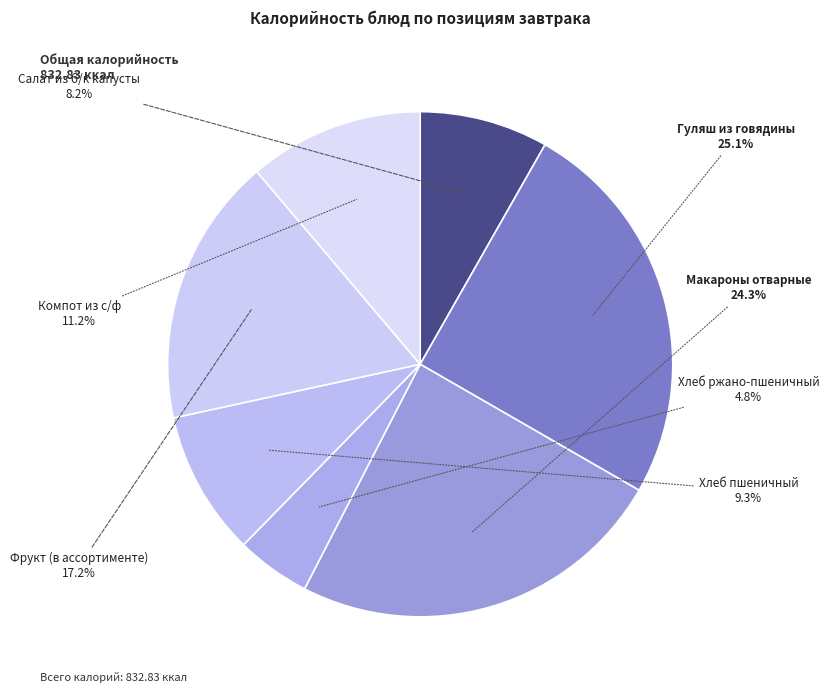

Combined, do Хлеб пшеничный and Макароны отварные account for over 50%?

No